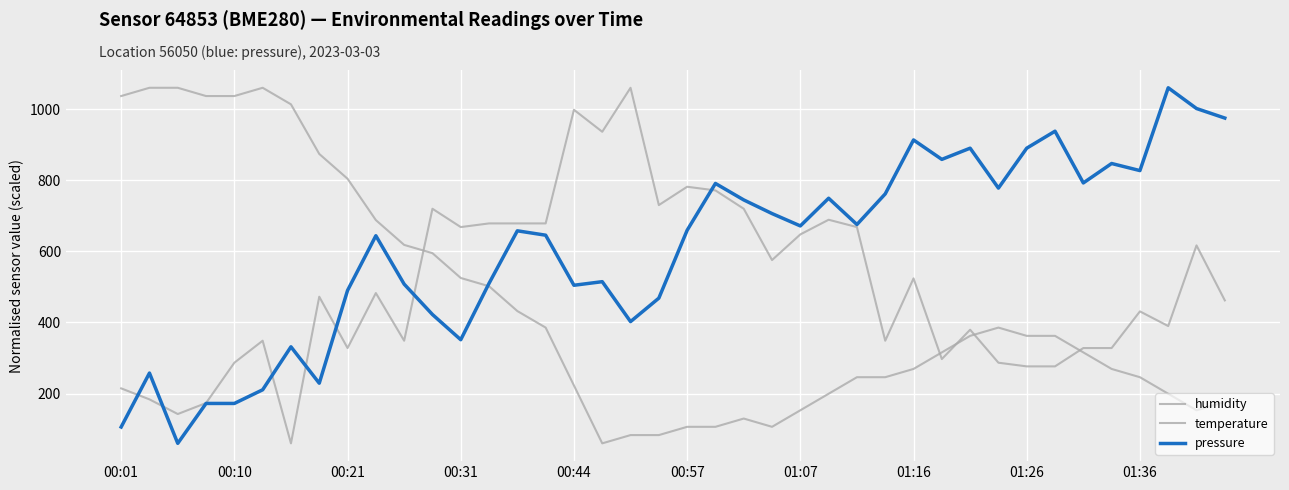

Does the chart have visible grid lines?

Yes